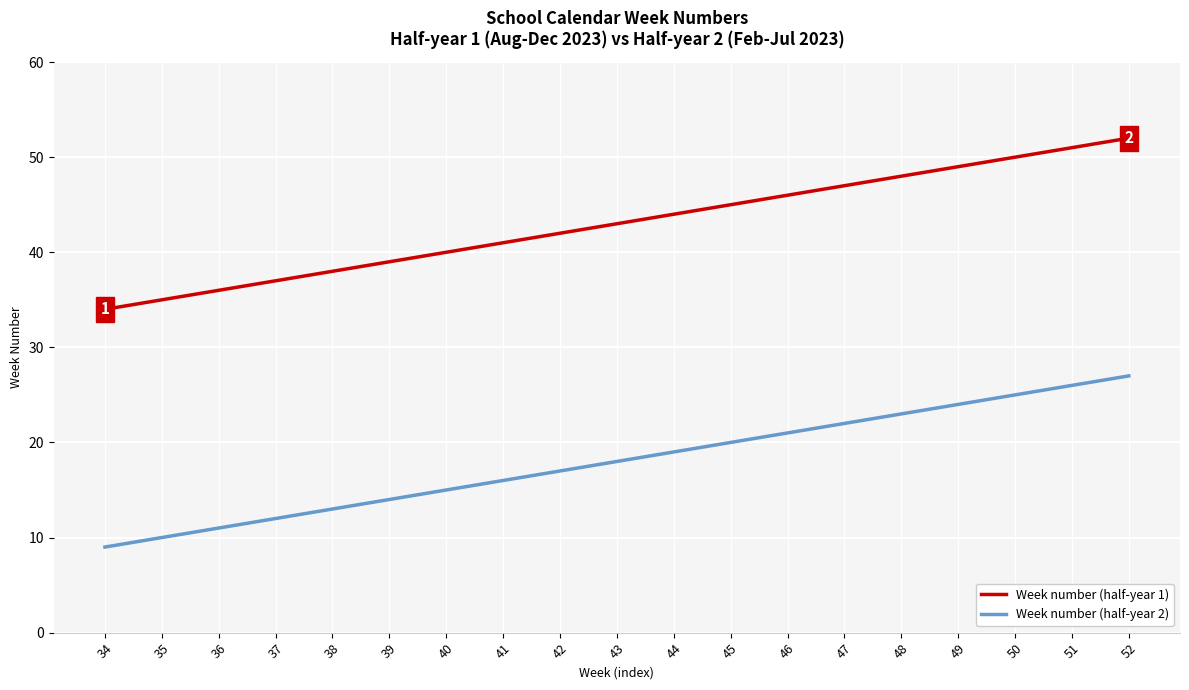

What is the difference between the Week number (half-year 1) values at 46 and 38?

8